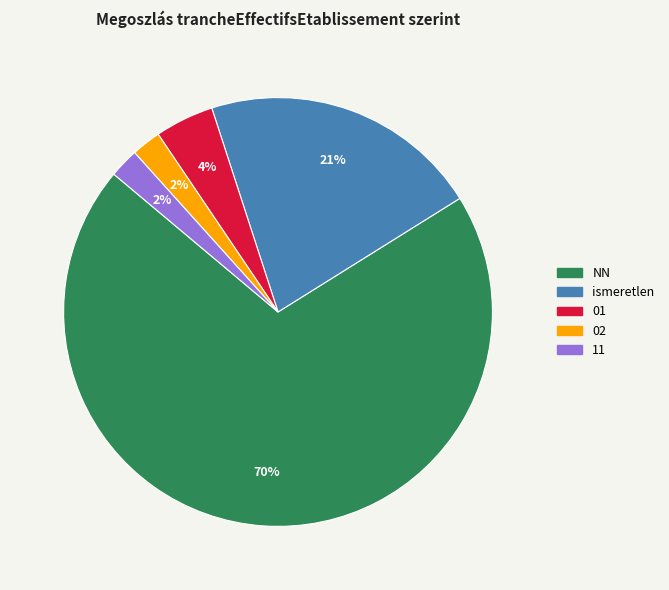

Does any single category account for the majority?

Yes